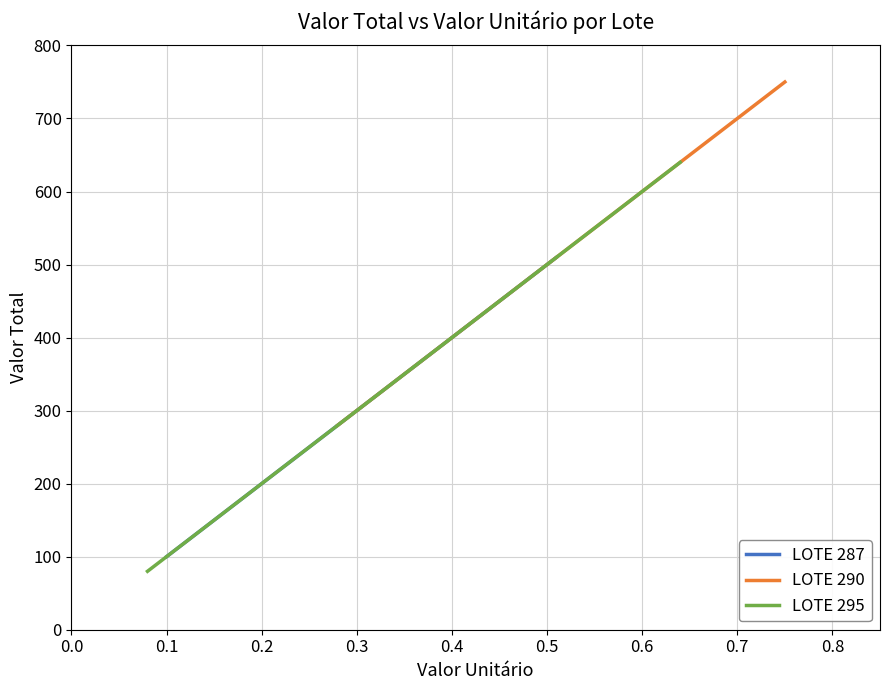

The value of LOTE 287 at 0.1 is 100. True or false?

True